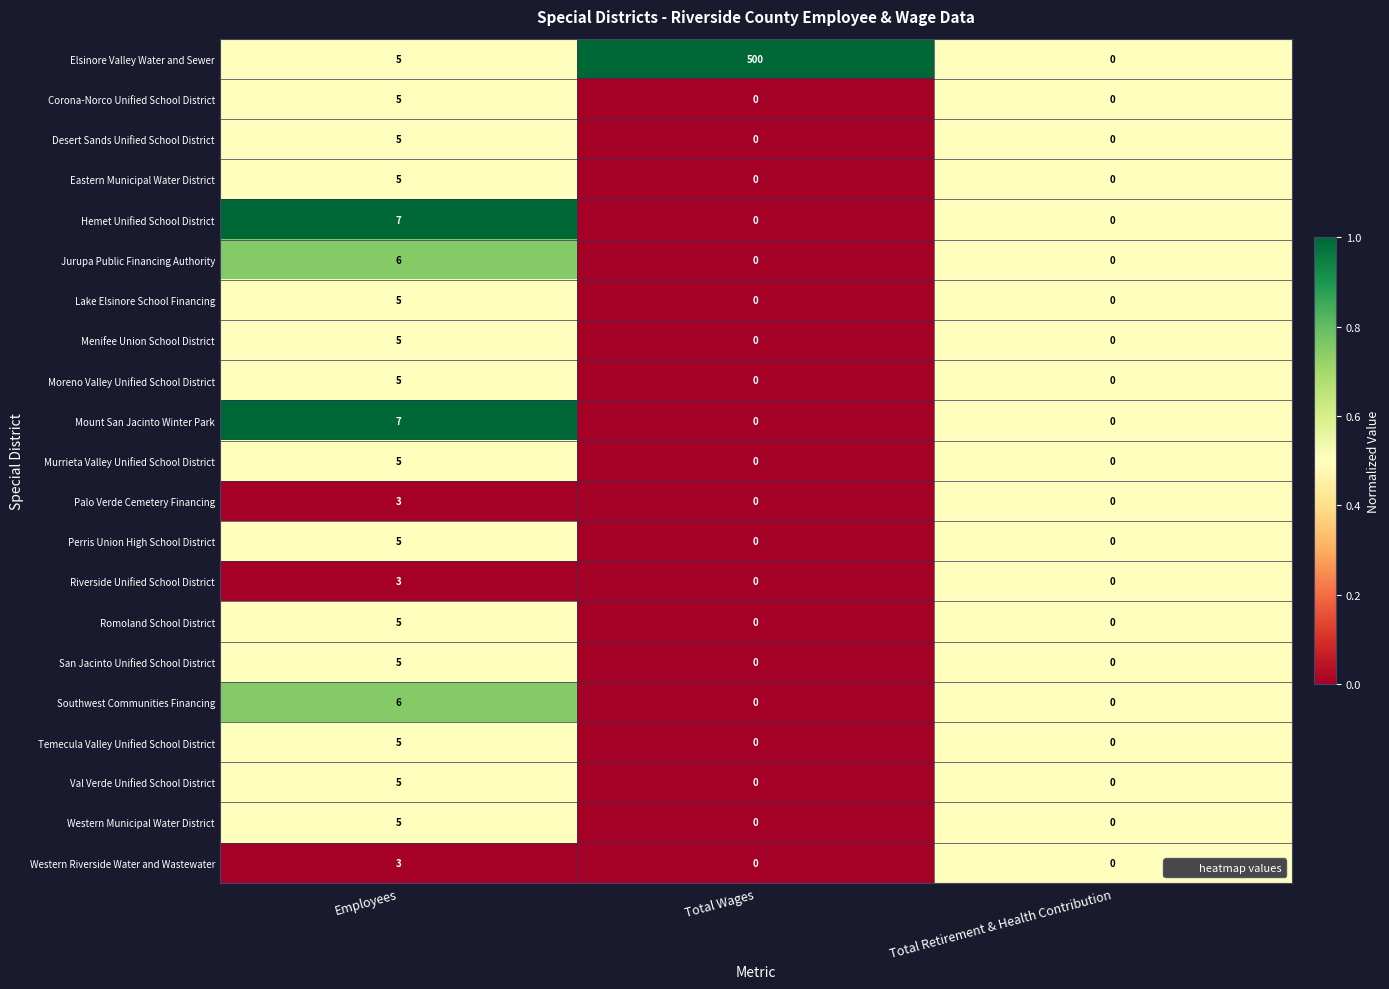

Is it true that San Jacinto Unified School District equals 0 at Total Wages?

True